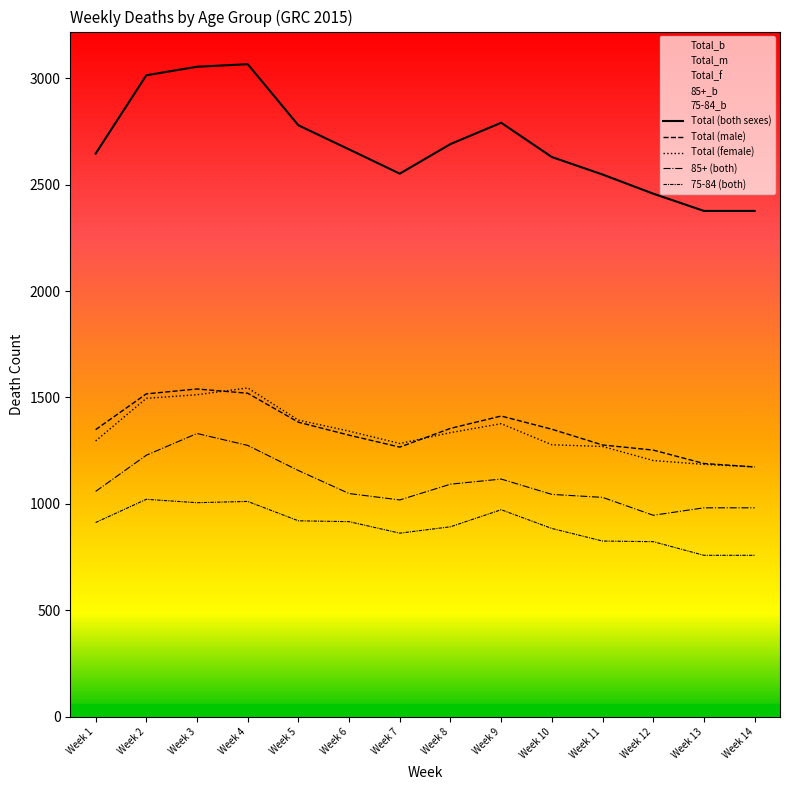

Which series changed the most between Week 5 and Week 12?

Total (both sexes)